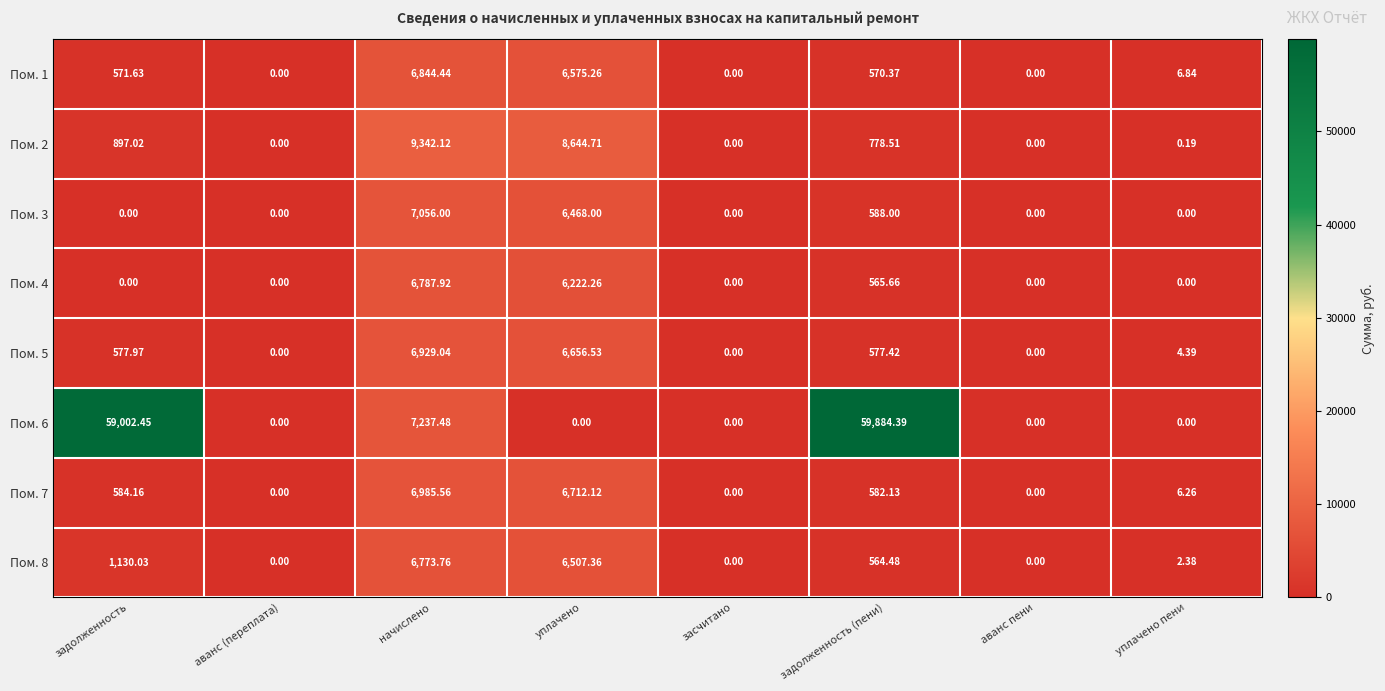

Which series has the widest spread of values?

Пом. 6